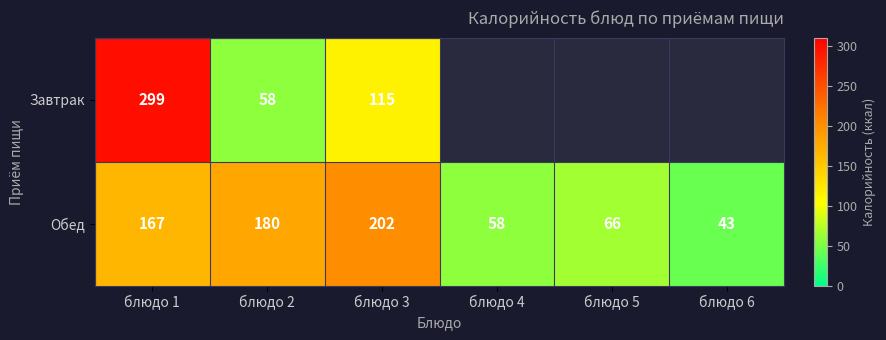

Rank the series at блюдо 1 from highest to lowest value.

Завтрак, Обед